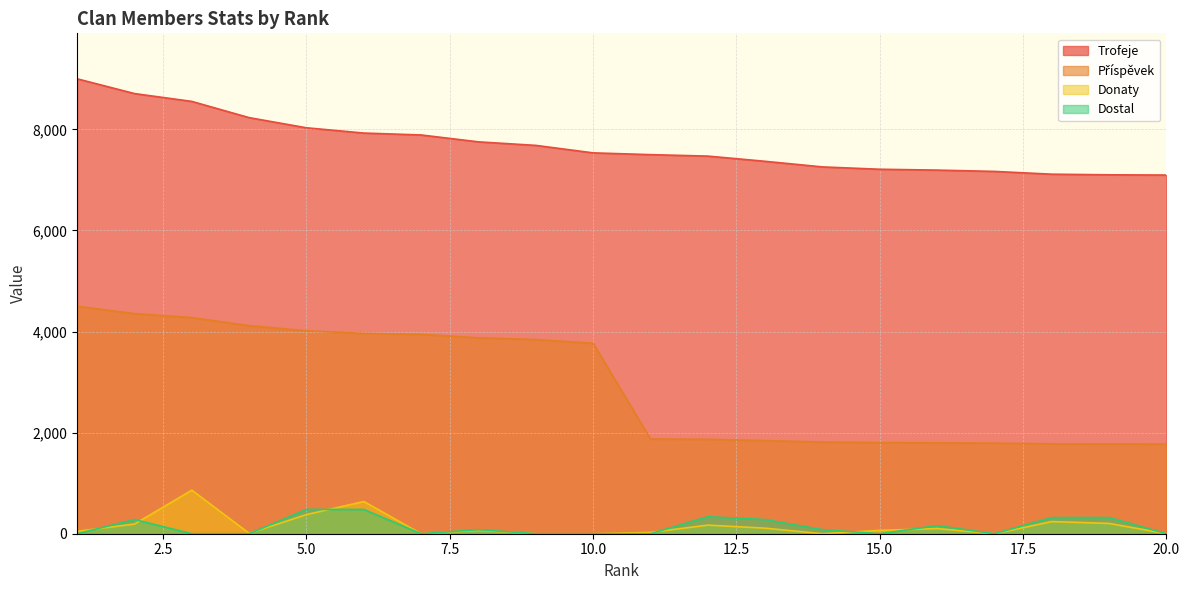

True or false: Donaty and Trofeje cross at least once.

False